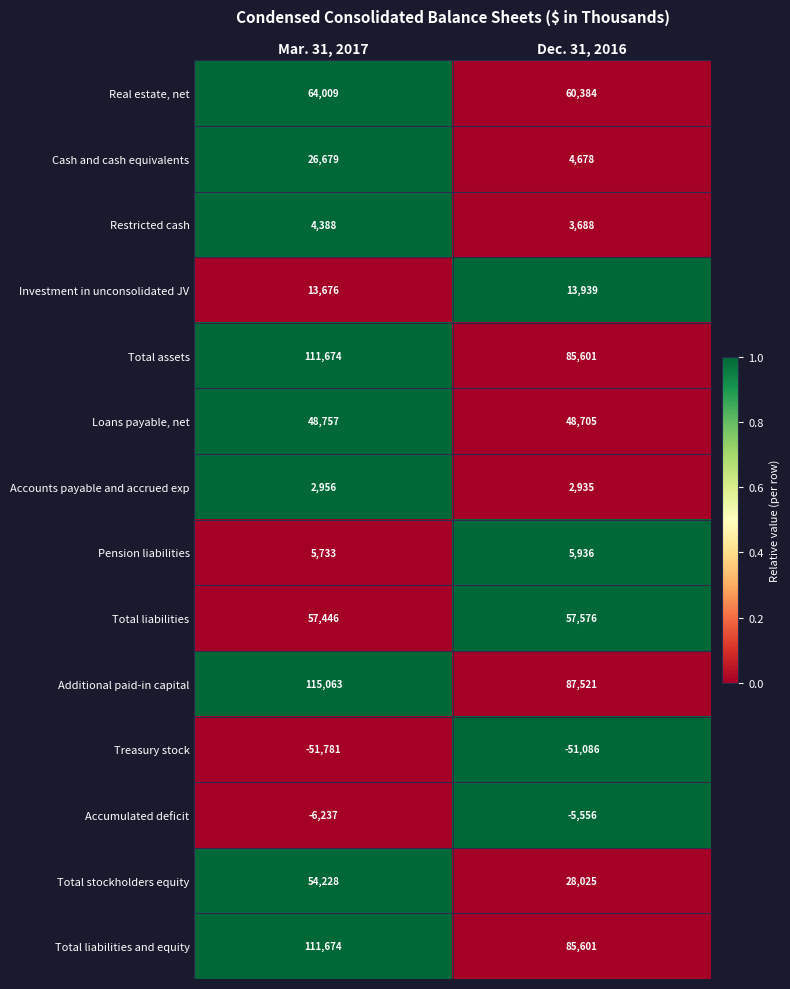

Which series has the widest spread of values?

Additional paid-in capital